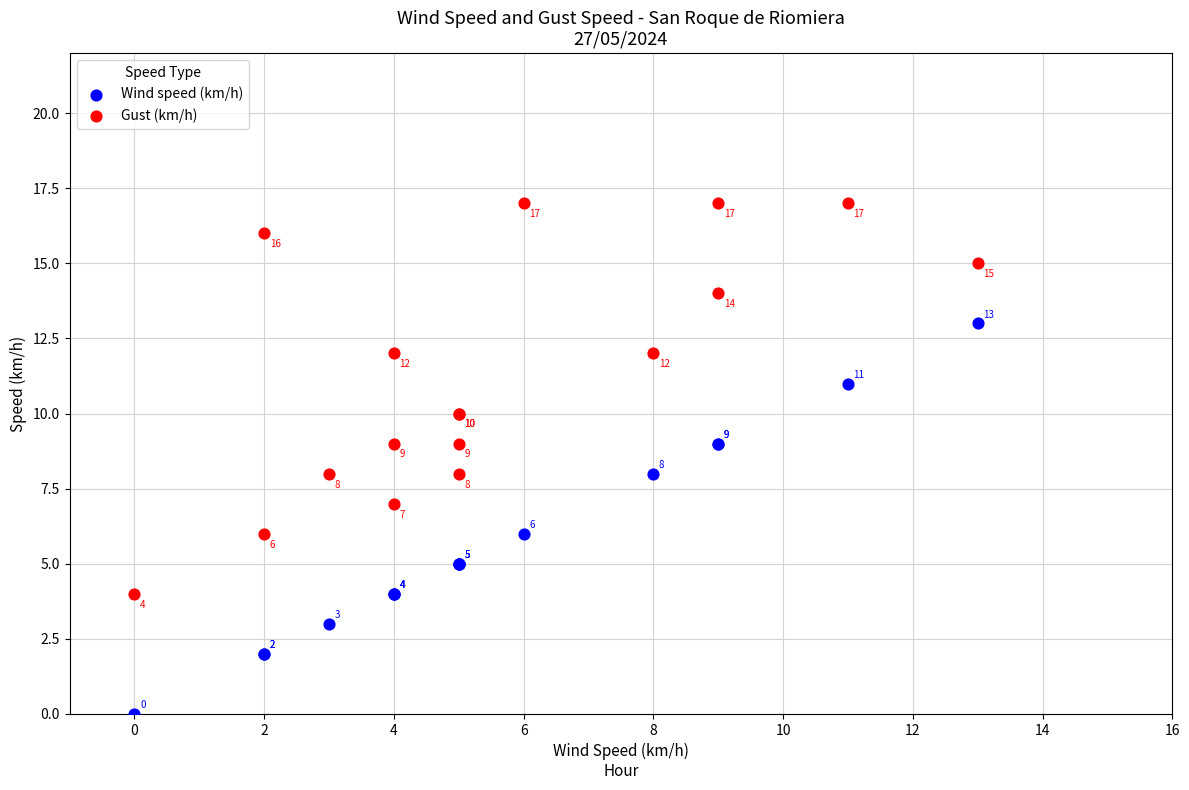

What is the X range (max minus min) for the scatter plot?

13